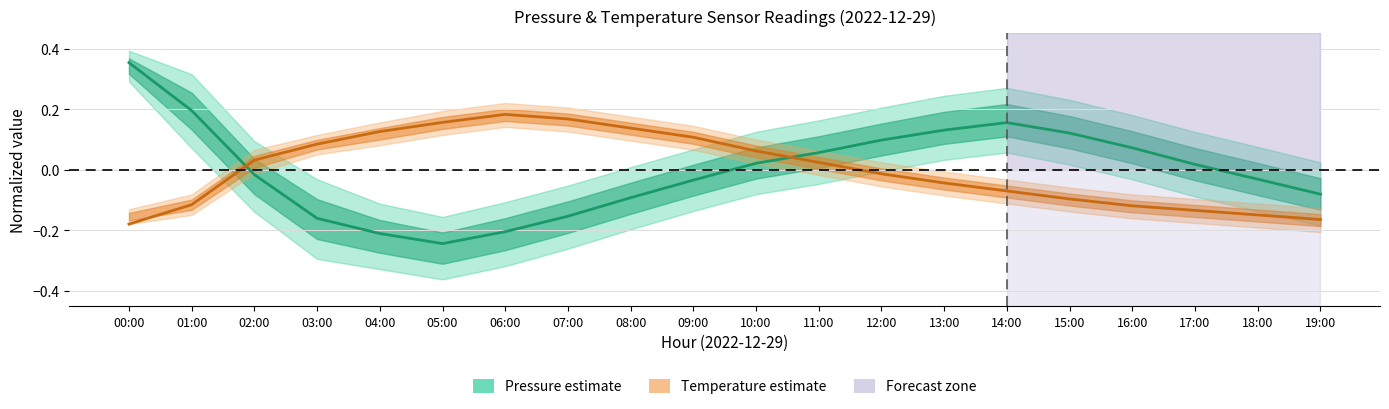

What is the label of the 9th point from the left?

08:00